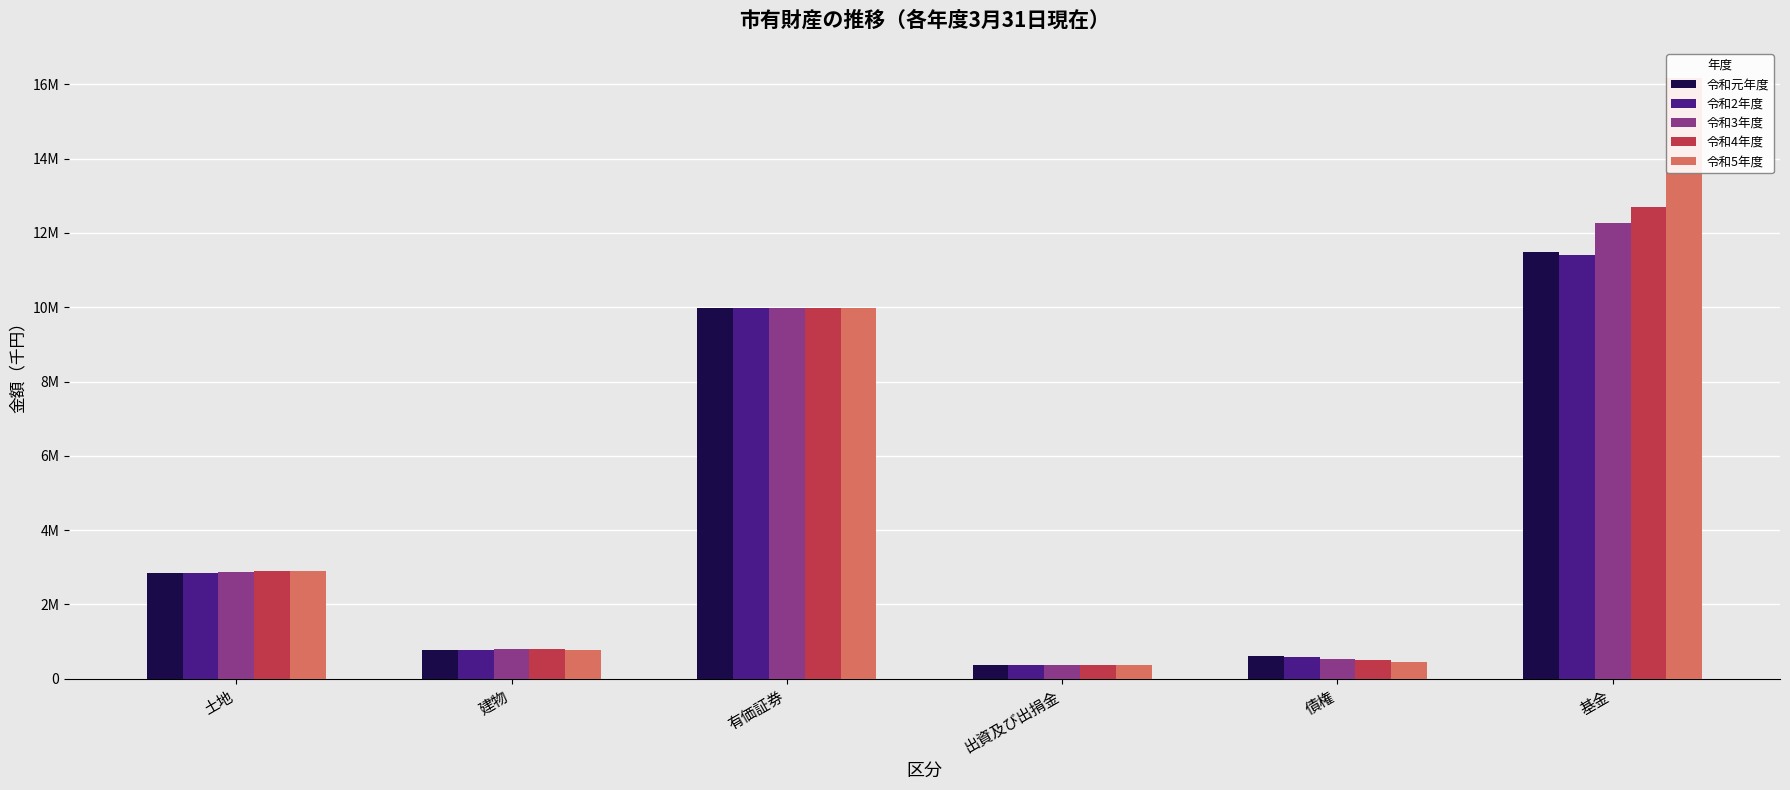

At which label does 令和3年度 first exceed 2857941?

有価証券